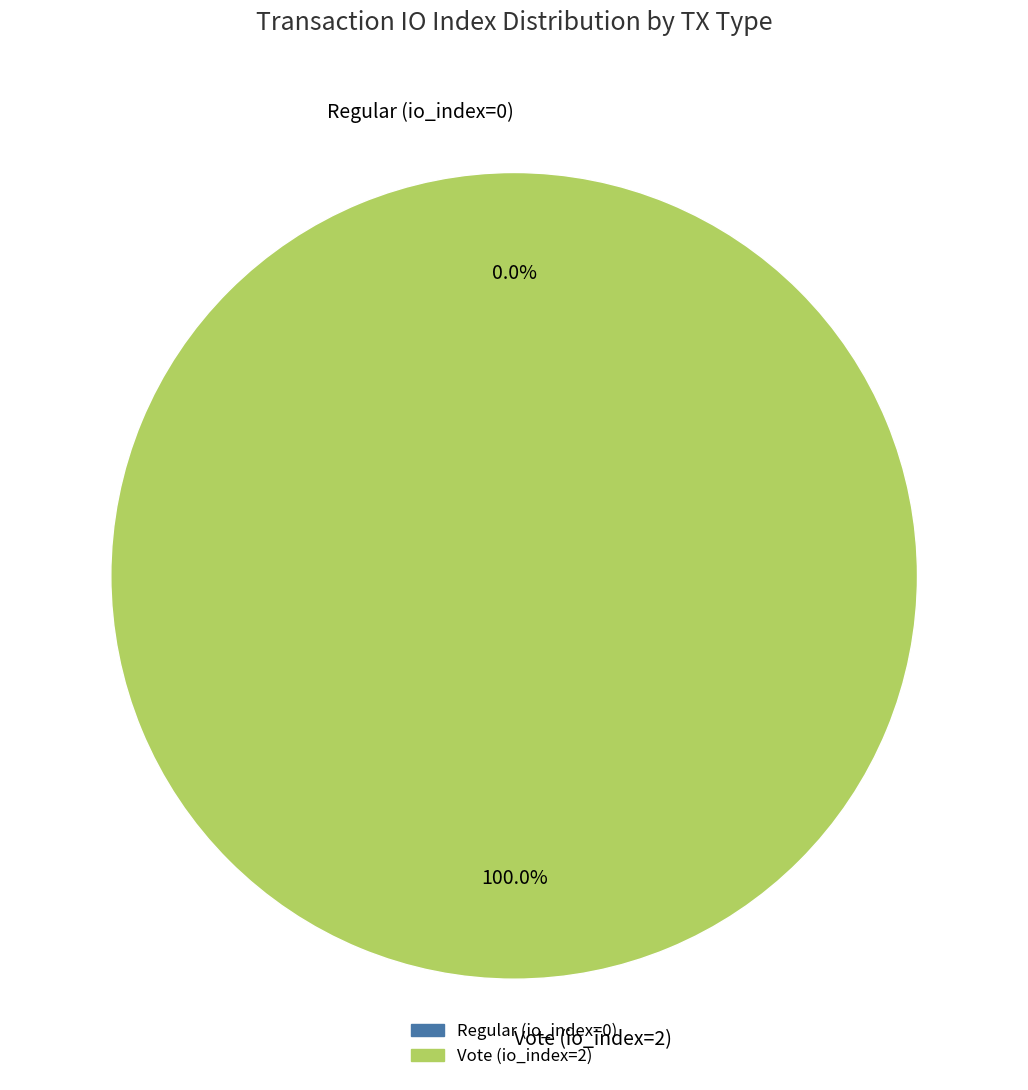

How many slices are in this pie chart?

2